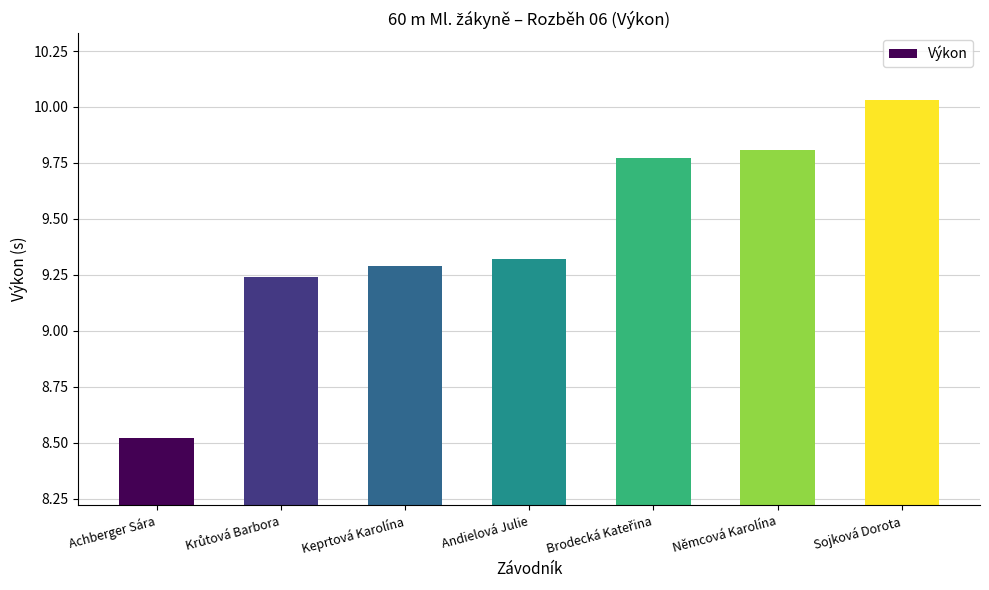

What is the label of the 3rd bar from the left?

Keprtová Karolína